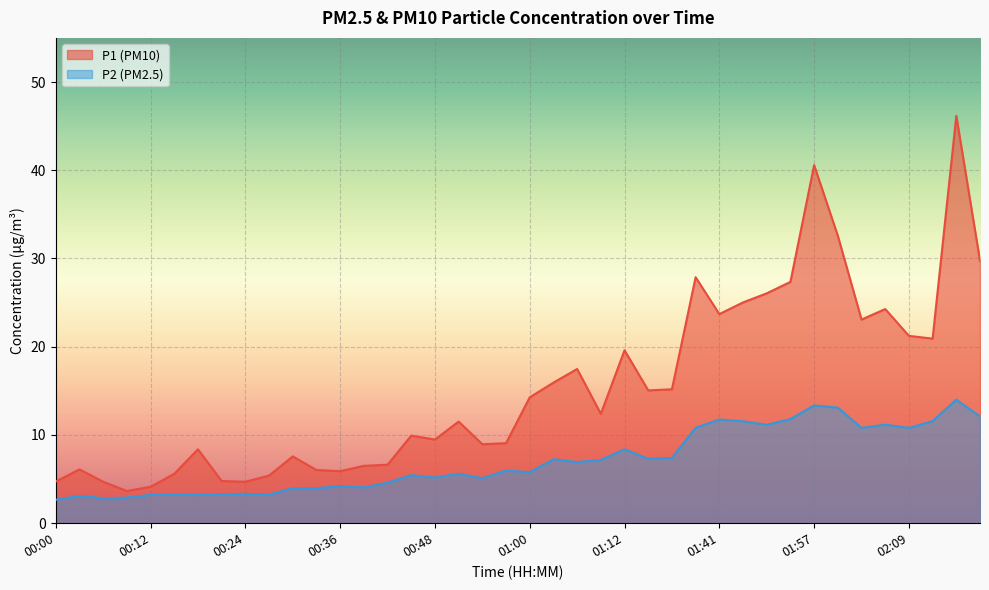

Reading right to left, extract all data points from this chart.

P1: 02:18=29.8	02:15=46.2	02:12=20.9	02:09=21.2	02:06=24.3	02:03=23.1	02:00=32.6	01:57=40.6	01:54=27.4	01:51=26.1	01:48=25.0	01:41=23.7	01:34=27.9	01:18=15.2	01:15=15.1	01:12=19.6	01:09=12.4	01:06=17.5	01:03=15.9	01:00=14.3	00:57=9.1	00:54=8.9	00:51=11.5	00:48=9.5	00:45=9.9	00:42=6.6	00:39=6.5	00:36=5.9	00:33=6.0	00:30=7.6	00:27=5.4	00:24=4.7	00:21=4.8	00:18=8.4	00:15=5.6	00:12=4.1	00:09=3.6	00:06=4.7	00:03=6.1	00:00=4.7
P2: 02:18=12.1	02:15=14.0	02:12=11.6	02:09=10.8	02:06=11.2	02:03=10.8	02:00=13.1	01:57=13.3	01:54=11.8	01:51=11.2	01:48=11.6	01:41=11.8	01:34=10.8	01:18=7.4	01:15=7.3	01:12=8.4	01:09=7.2	01:06=6.9	01:03=7.2	01:00=5.8	00:57=6.0	00:54=5.1	00:51=5.6	00:48=5.2	00:45=5.5	00:42=4.6	00:39=4.0	00:36=4.2	00:33=4.0	00:30=4.0	00:27=3.2	00:24=3.3	00:21=3.3	00:18=3.2	00:15=3.2	00:12=3.2	00:09=2.9	00:06=2.8	00:03=3.1	00:00=2.6